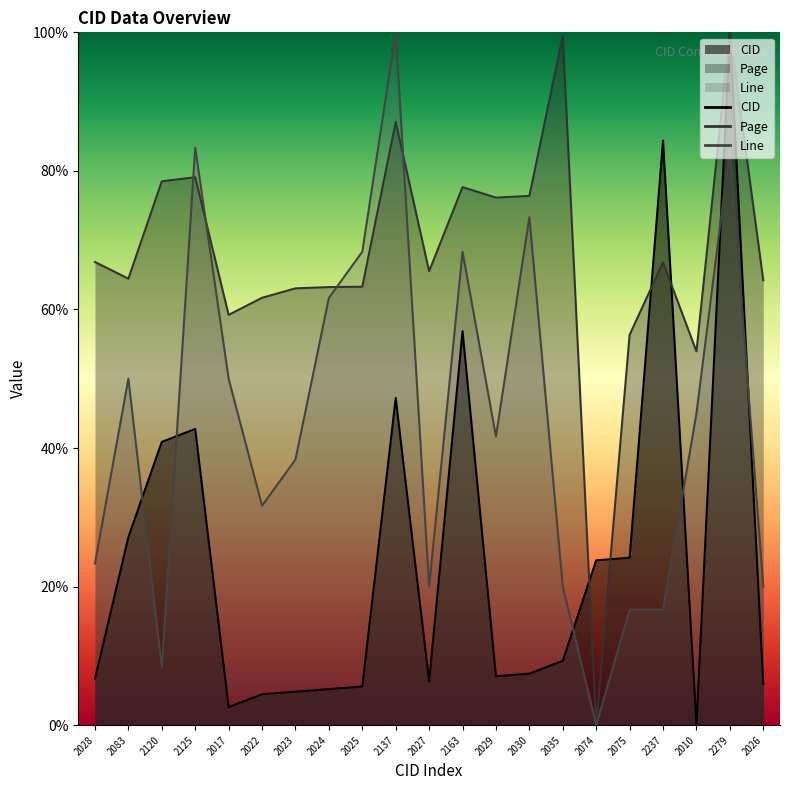

List the labels in order of Line value, largest first.

2137, 2125, 2279, 2030, 2025, 2163, 2024, 2083, 2017, 2010, 2029, 2023, 2022, 2028, 2027, 2035, 2026, 2075, 2237, 2120, 2074